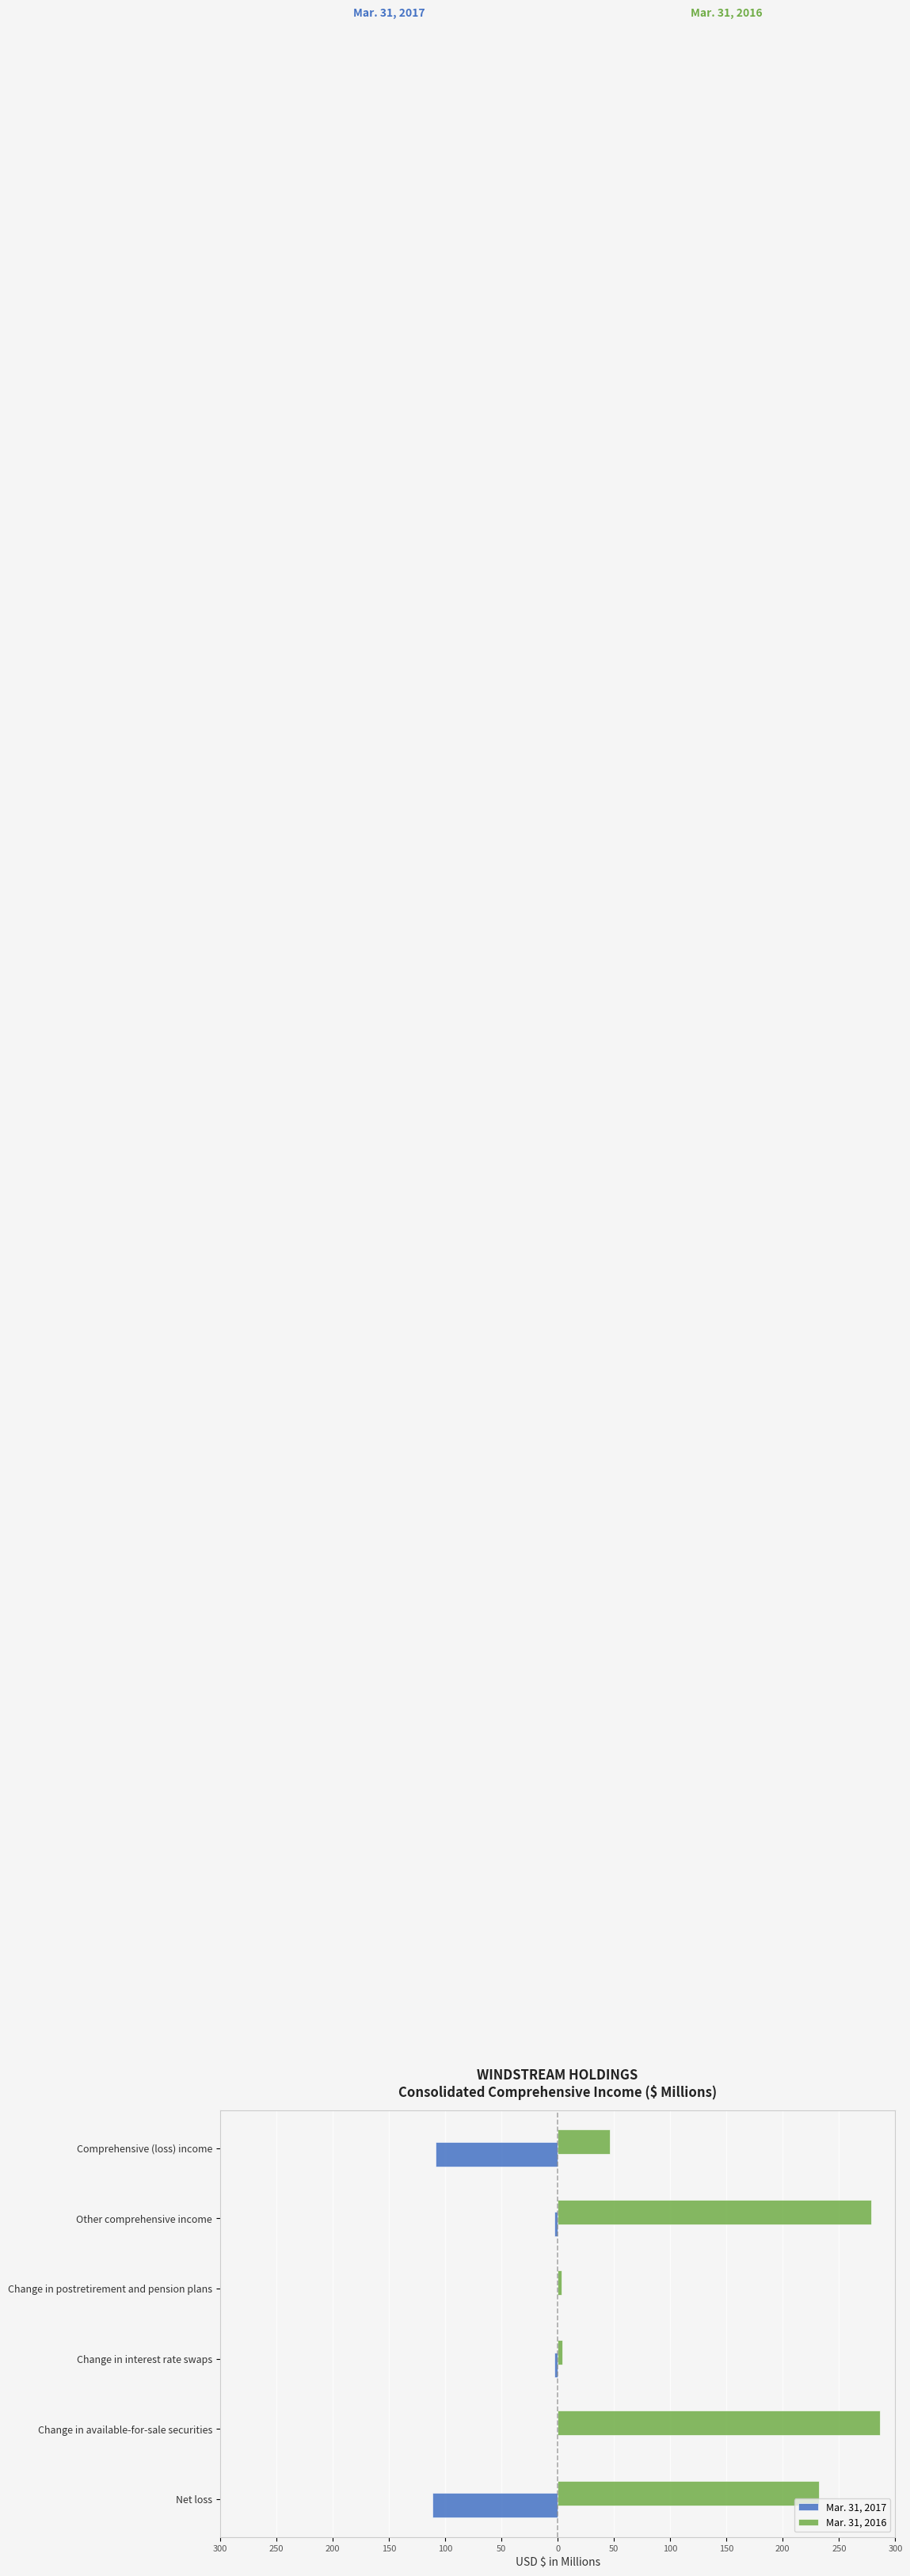

What are all the series names shown in the legend?

Mar. 31, 2017, Mar. 31, 2016